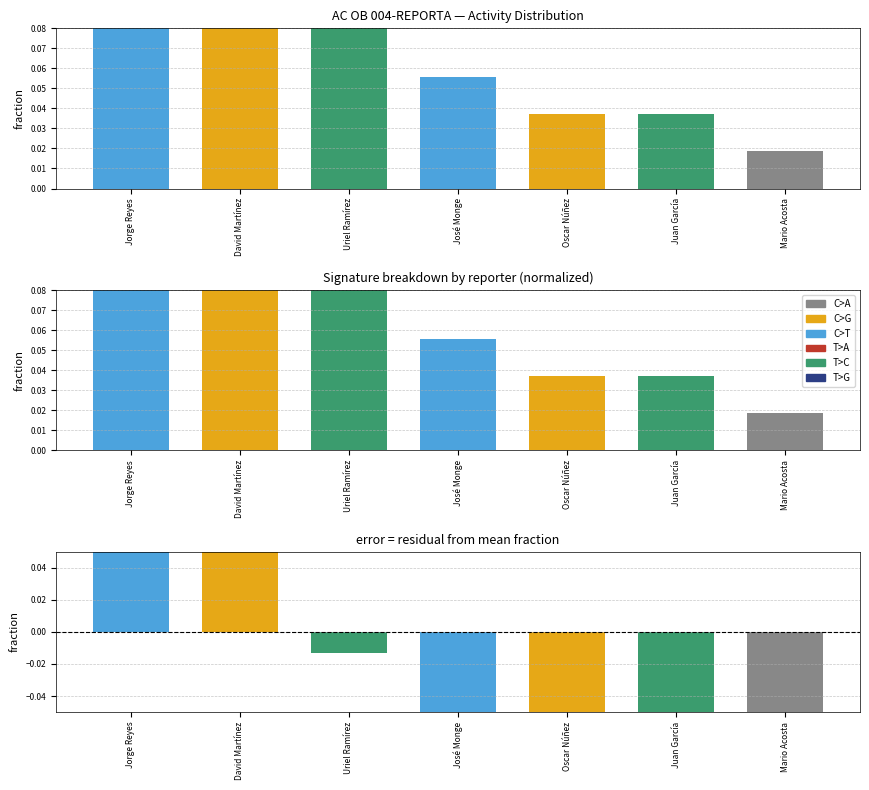

Which category has the highest value in the Fraction of activities series?

Jorge Reyes